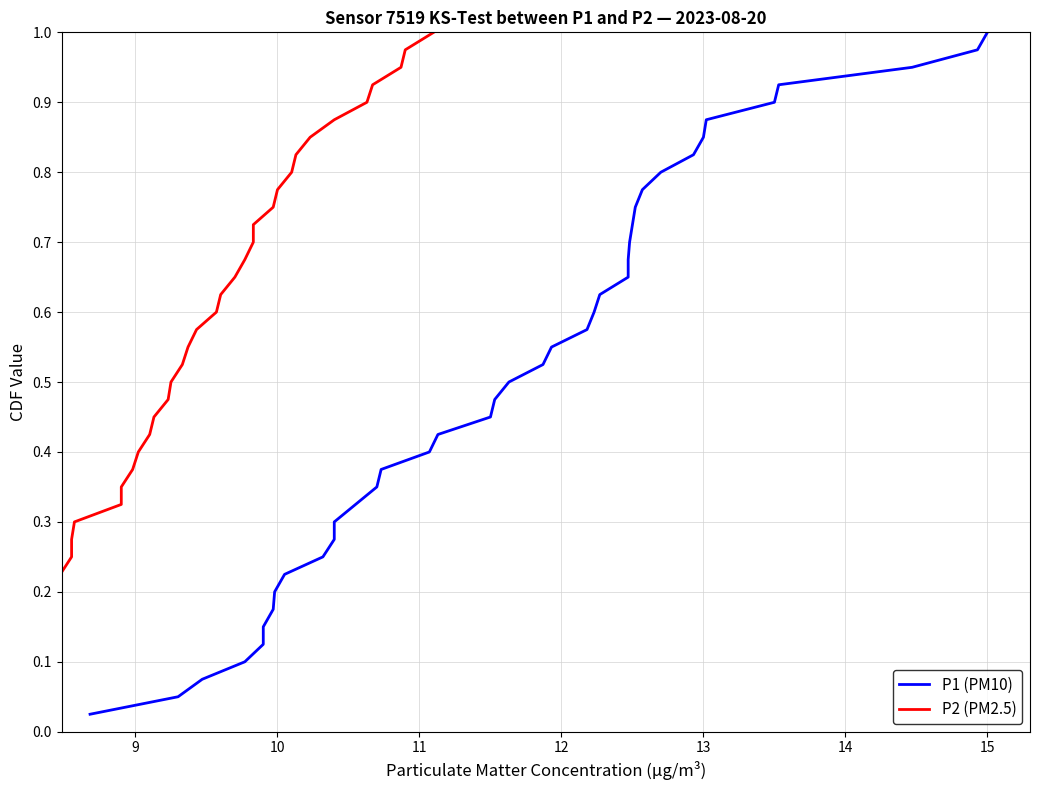

Which series has the largest total across all categories?

P1 (PM10)